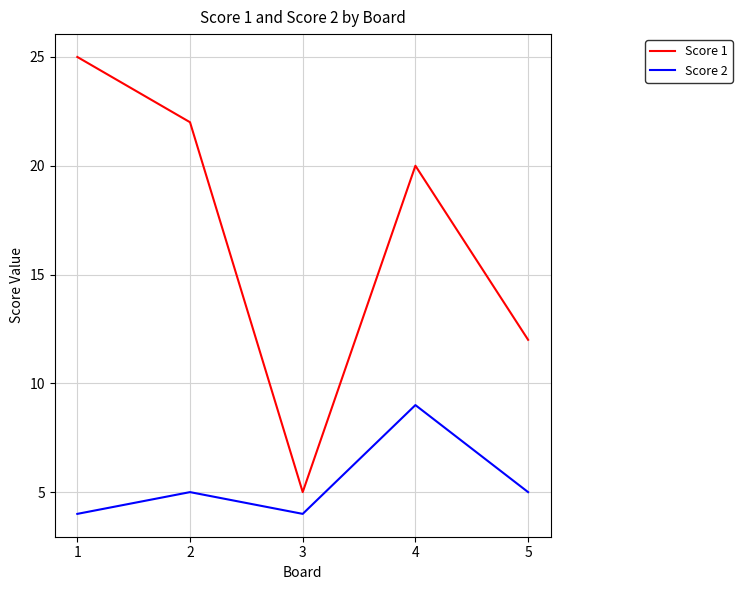

What is the sum of all Score 2 values?

27